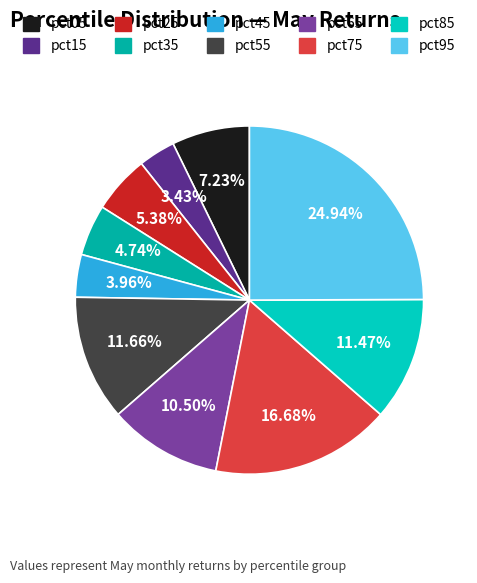

What percentage is the pct85 slice, to the nearest percent?

11%